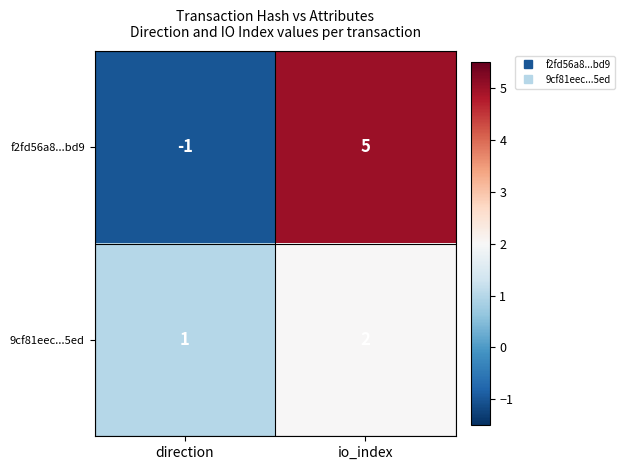

Is it true that 9cf81eec...5ed equals 2 at io_index?

True